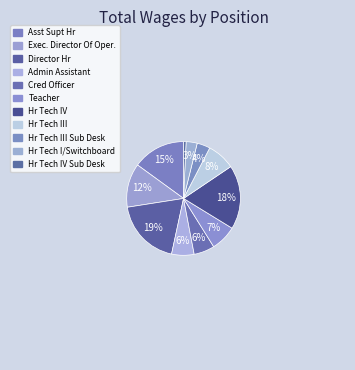

Rank the categories by value from lowest to highest.

Hr Tech IV Sub Desk, Hr Tech I/Switchboard, Hr Tech III Sub Desk, Cred Officer, Admin Assistant, Teacher, Hr Tech III, Exec. Director Of Oper., Asst Supt Hr, Hr Tech IV, Director Hr